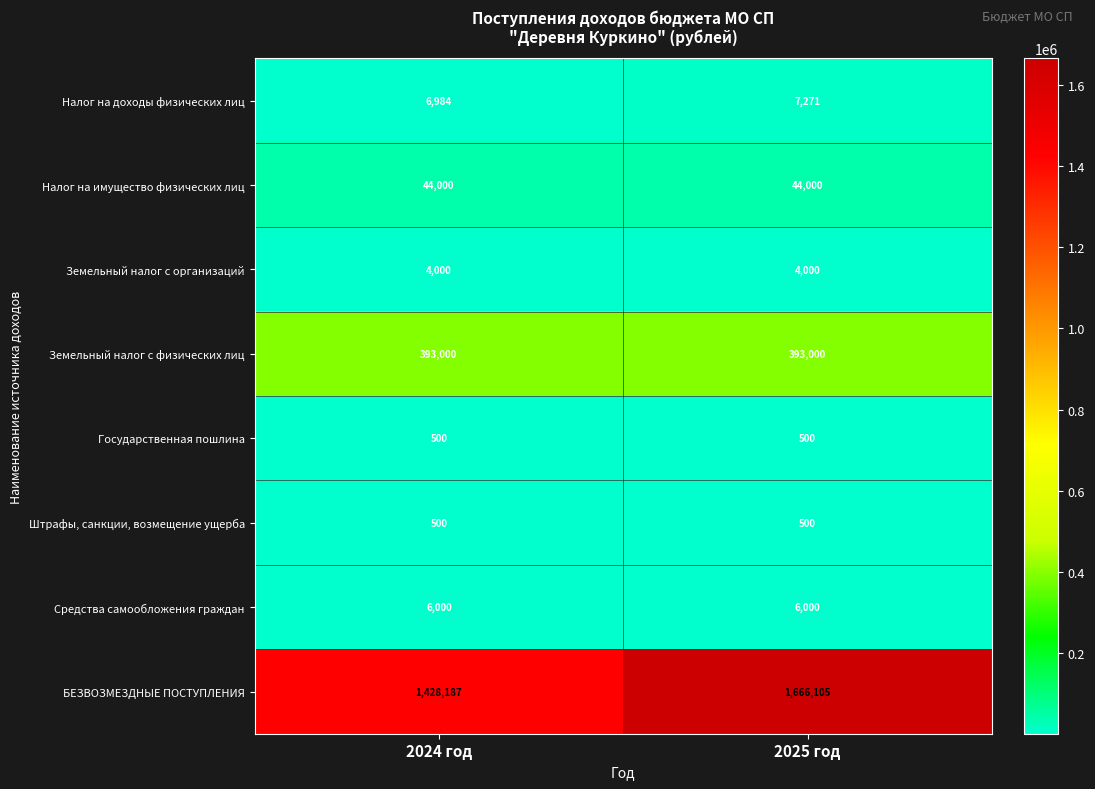

Reading left to right, list all the values displayed in this chart.

Налог на доходы физических лиц: 2024 год=6984	2025 год=7271
Налог на имущество физических лиц: 2024 год=44000	2025 год=44000
Земельный налог с организаций: 2024 год=4000	2025 год=4000
Земельный налог с физических лиц: 2024 год=393000	2025 год=393000
Государственная пошлина: 2024 год=500	2025 год=500
Штрафы, санкции, возмещение ущерба: 2024 год=500	2025 год=500
Средства самообложения граждан: 2024 год=6000	2025 год=6000
БЕЗВОЗМЕЗДНЫЕ ПОСТУПЛЕНИЯ: 2024 год=1428187	2025 год=1666105